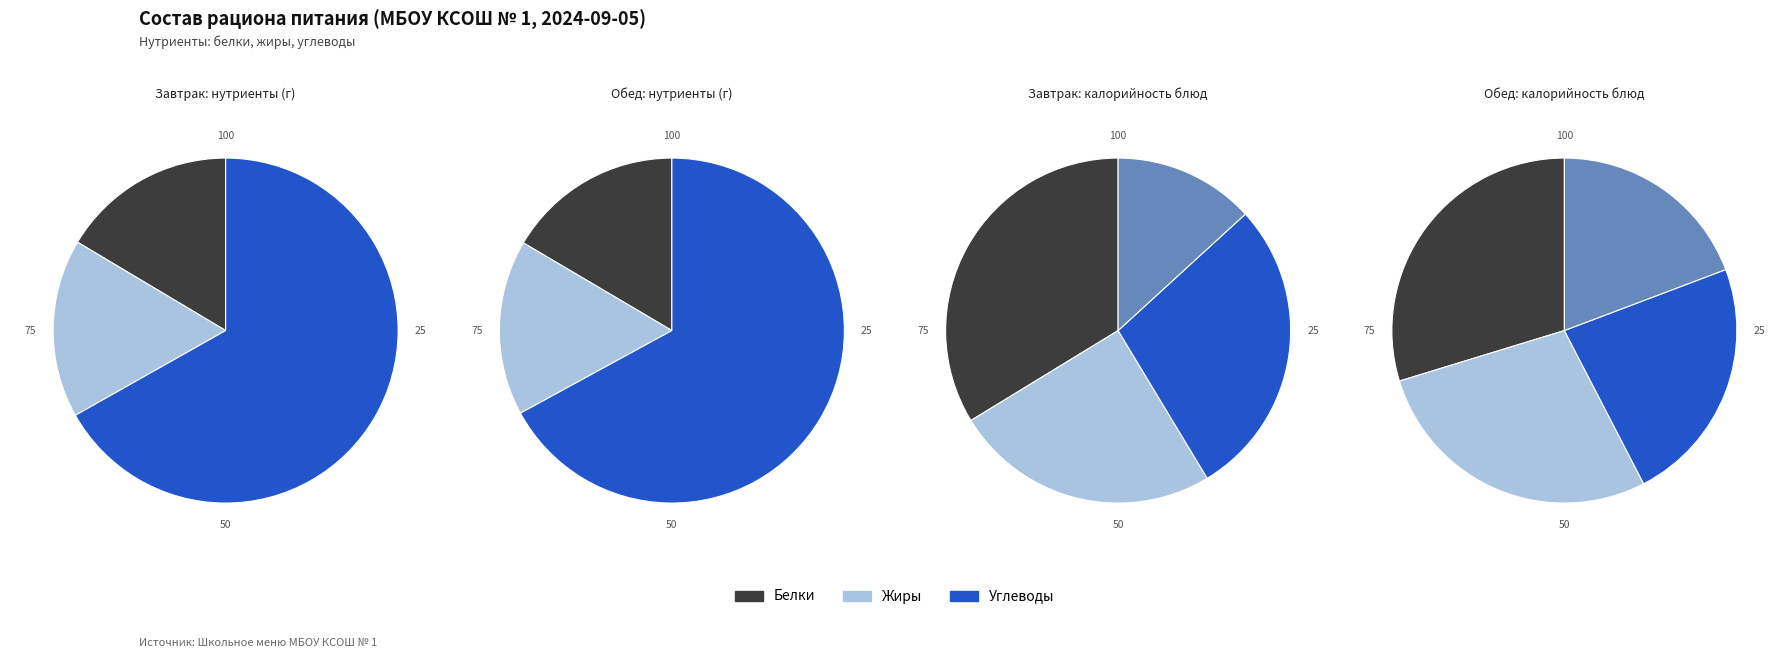

Does any single category account for the majority?

Yes